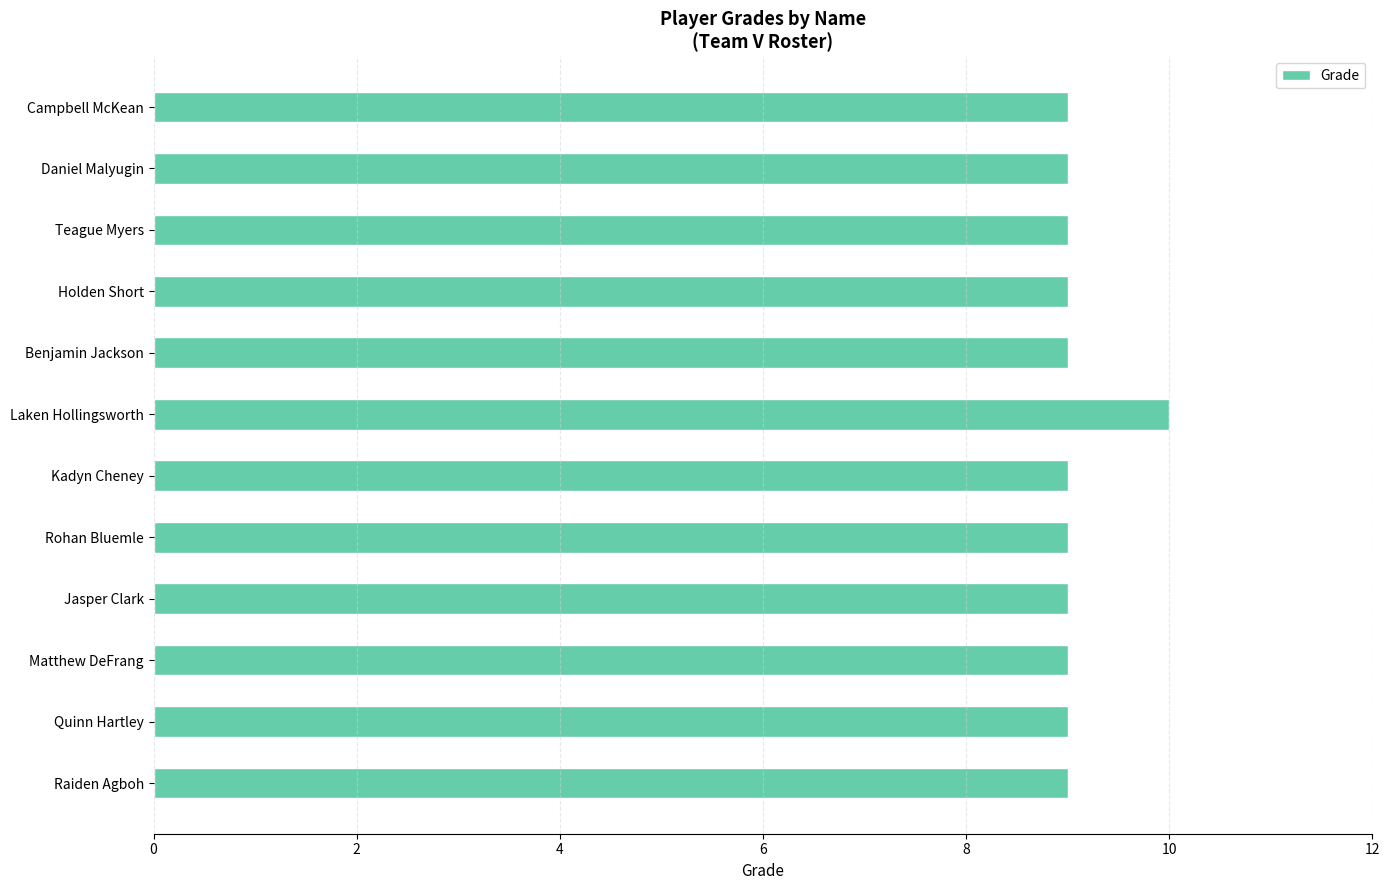

Reading top to bottom, transcribe all the data shown in this chart.

9	9	9	9	9	10	9	9	9	9	9	9